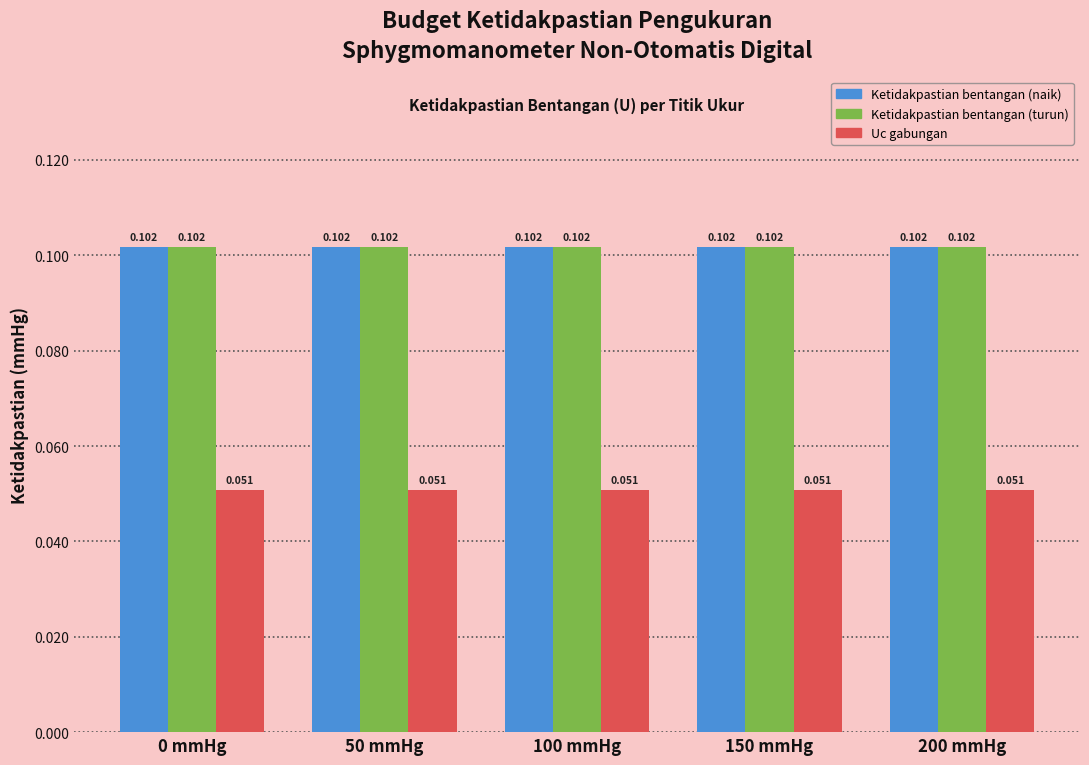

Is the value of Uc gabungan at 50 mmHg greater than the value of Ketidakpastian bentangan (turun) at 0 mmHg?

No